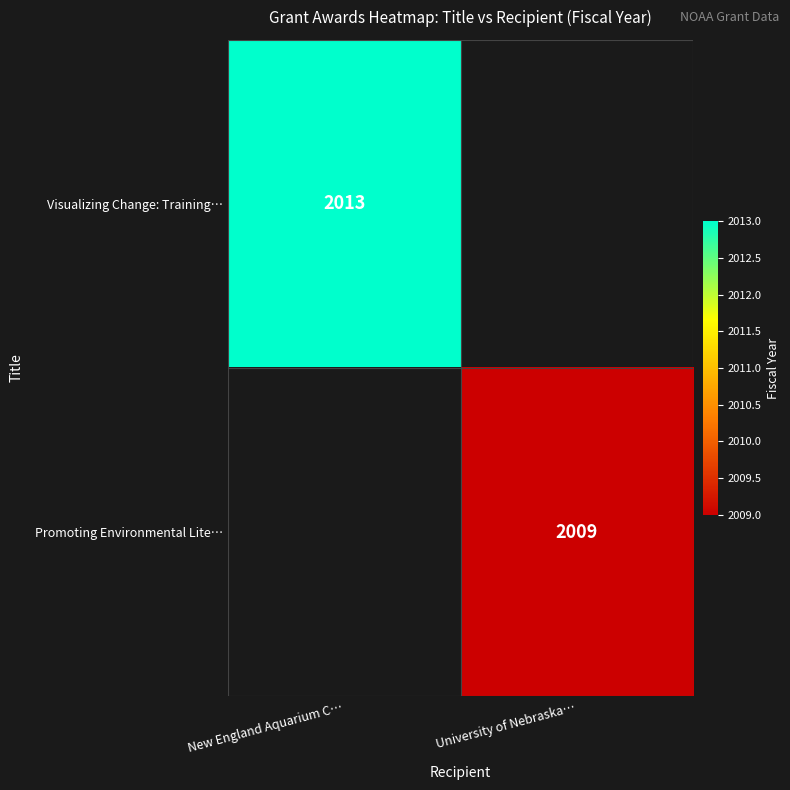

Between University of Nebraska… and New England Aquarium C…, which is larger?

New England Aquarium C…